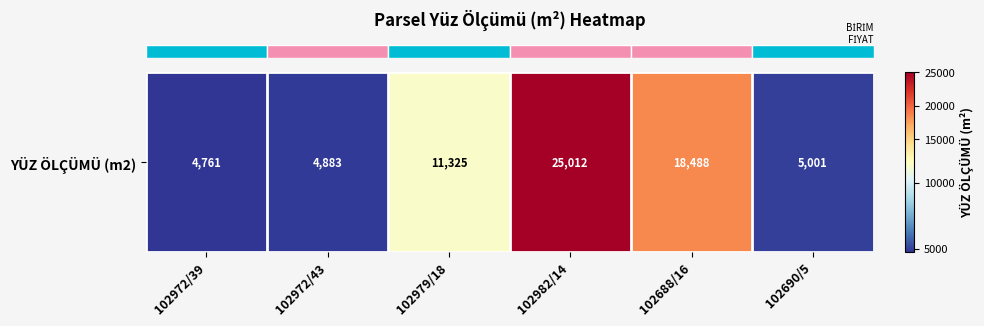

At which category does the chart reach its peak across all series?

102982/14